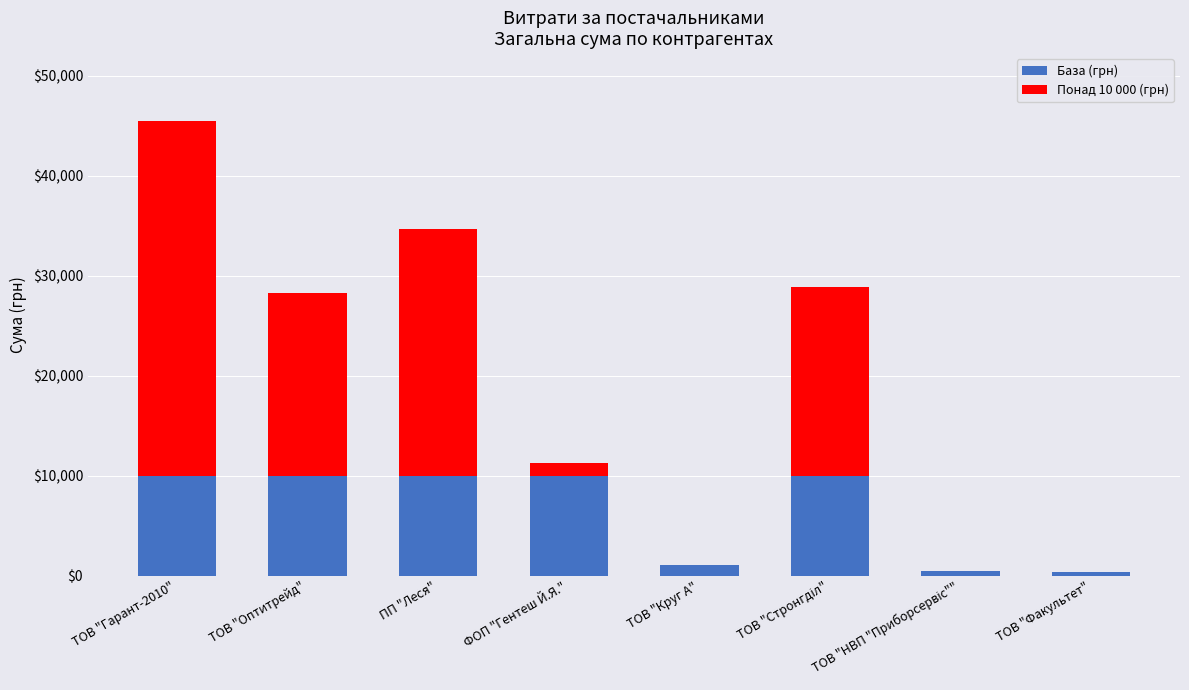

At which category is the sum across all series the highest?

ТОВ "Гарант-2010"